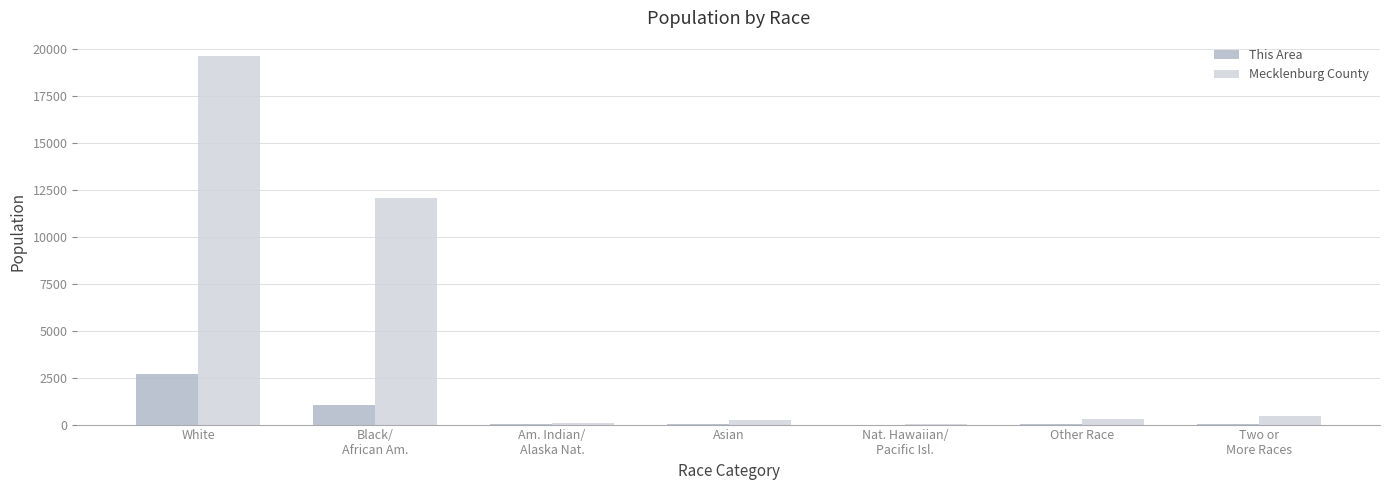

At which category is the sum across all series the highest?

White